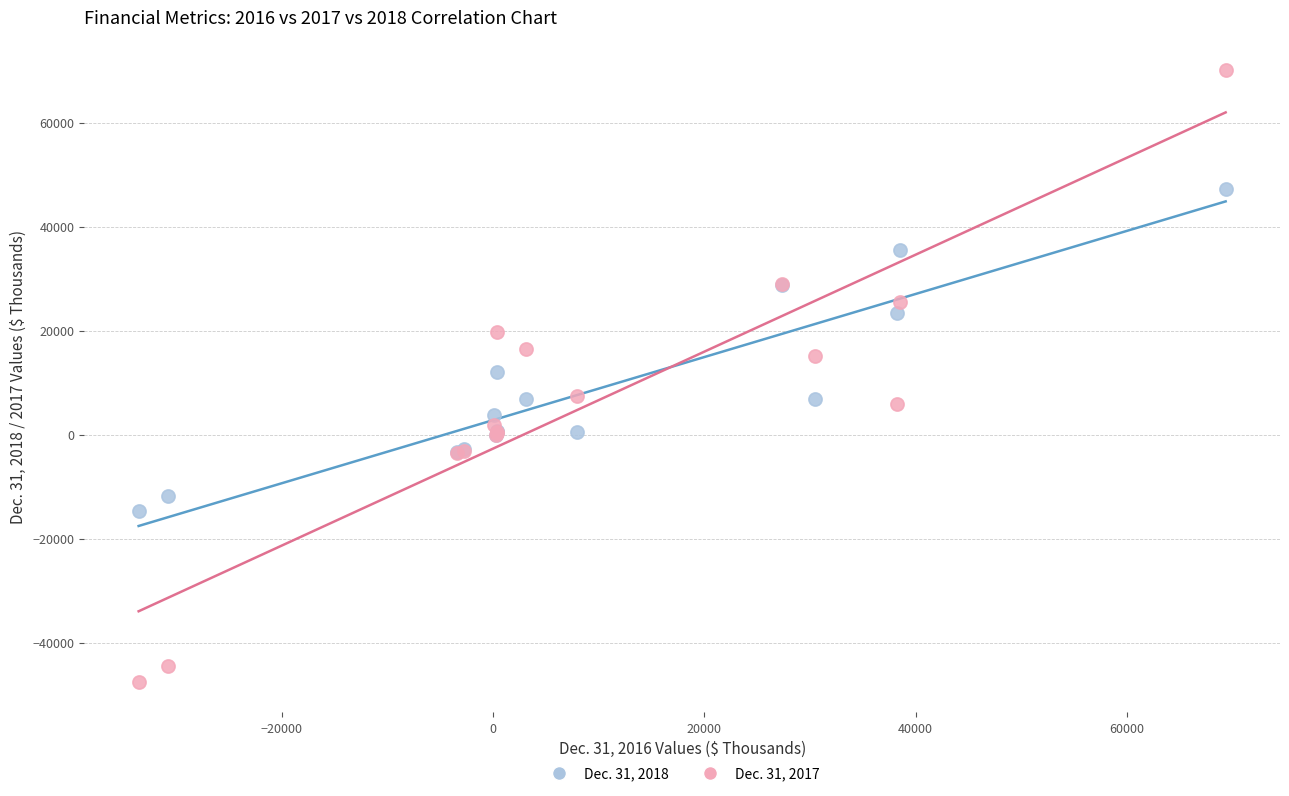

Which series reaches the maximum Y coordinate?

Dec. 31, 2017